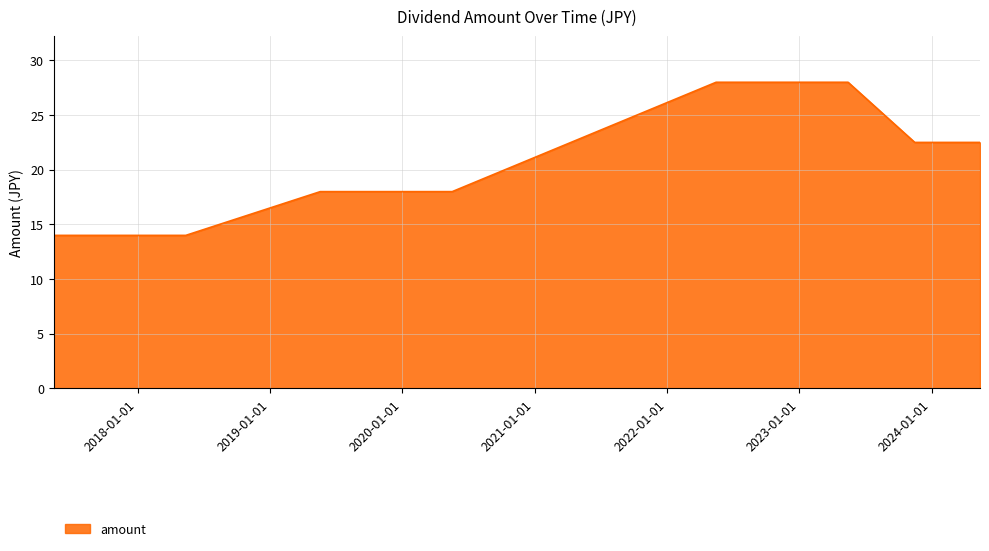

True or false: there are more than 2 points higher than both neighbors.

False